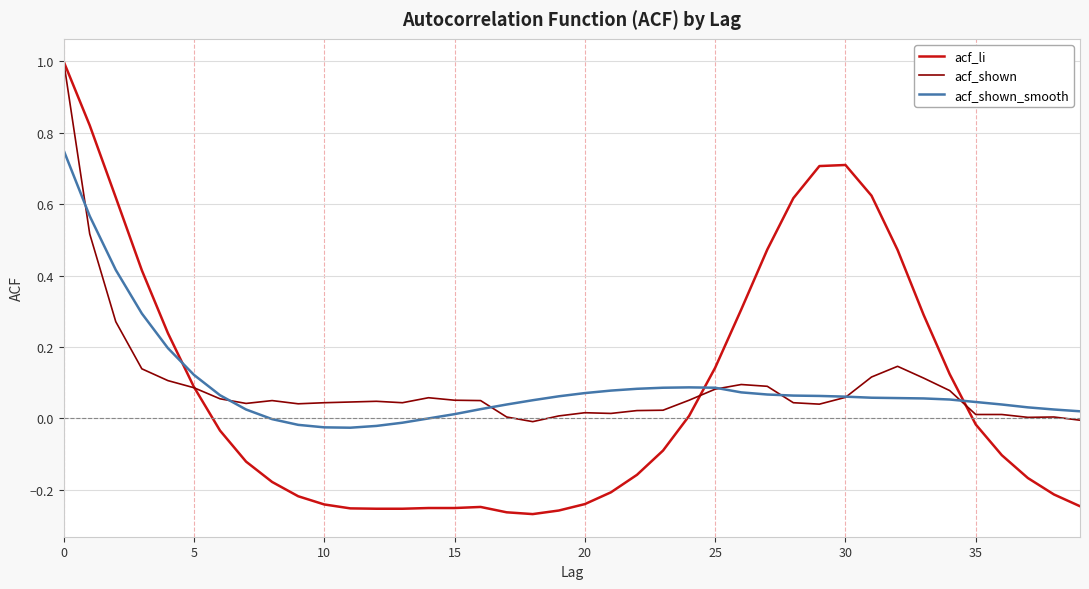

Where is acf_li nearest to the value 0?

24